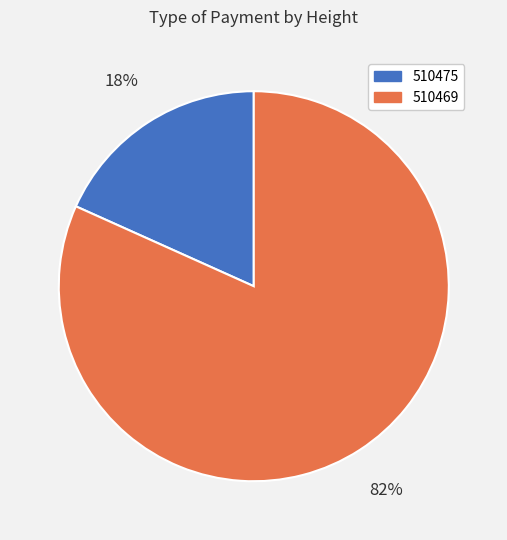

To the nearest percent, what is the combined percentage of 510469 and 510475?

100%